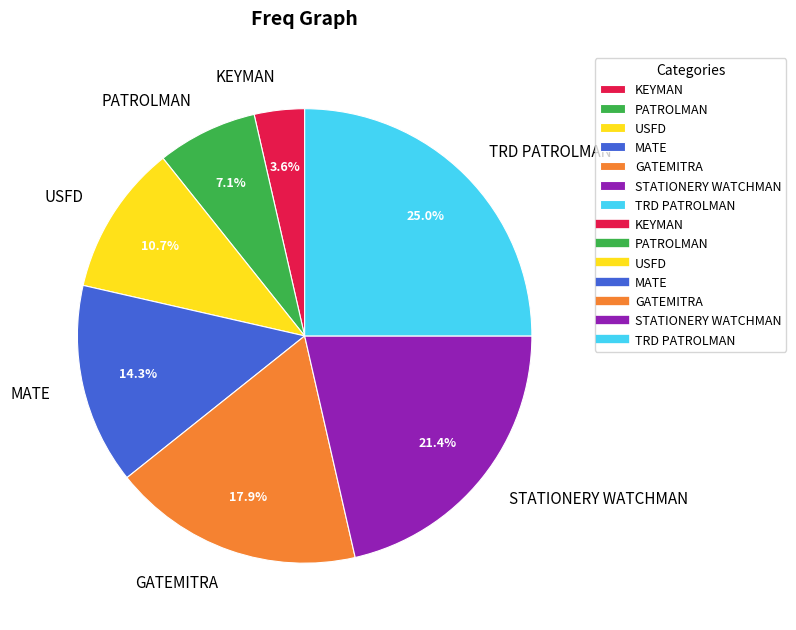

To the nearest percent, what is the difference between the PATROLMAN and STATIONERY WATCHMAN slice percentages?

14%